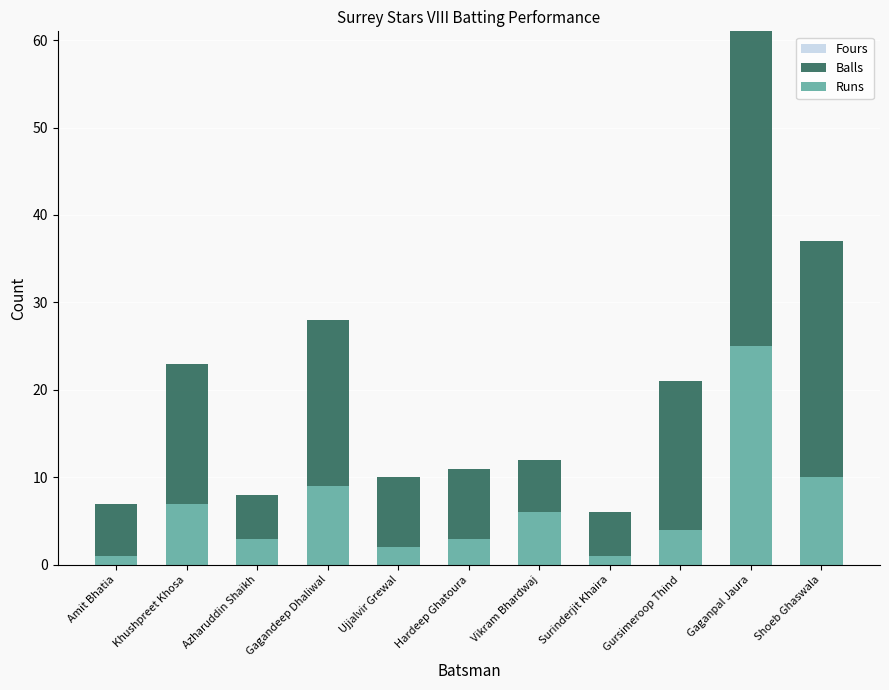

What is the sum of all Runs values?

71